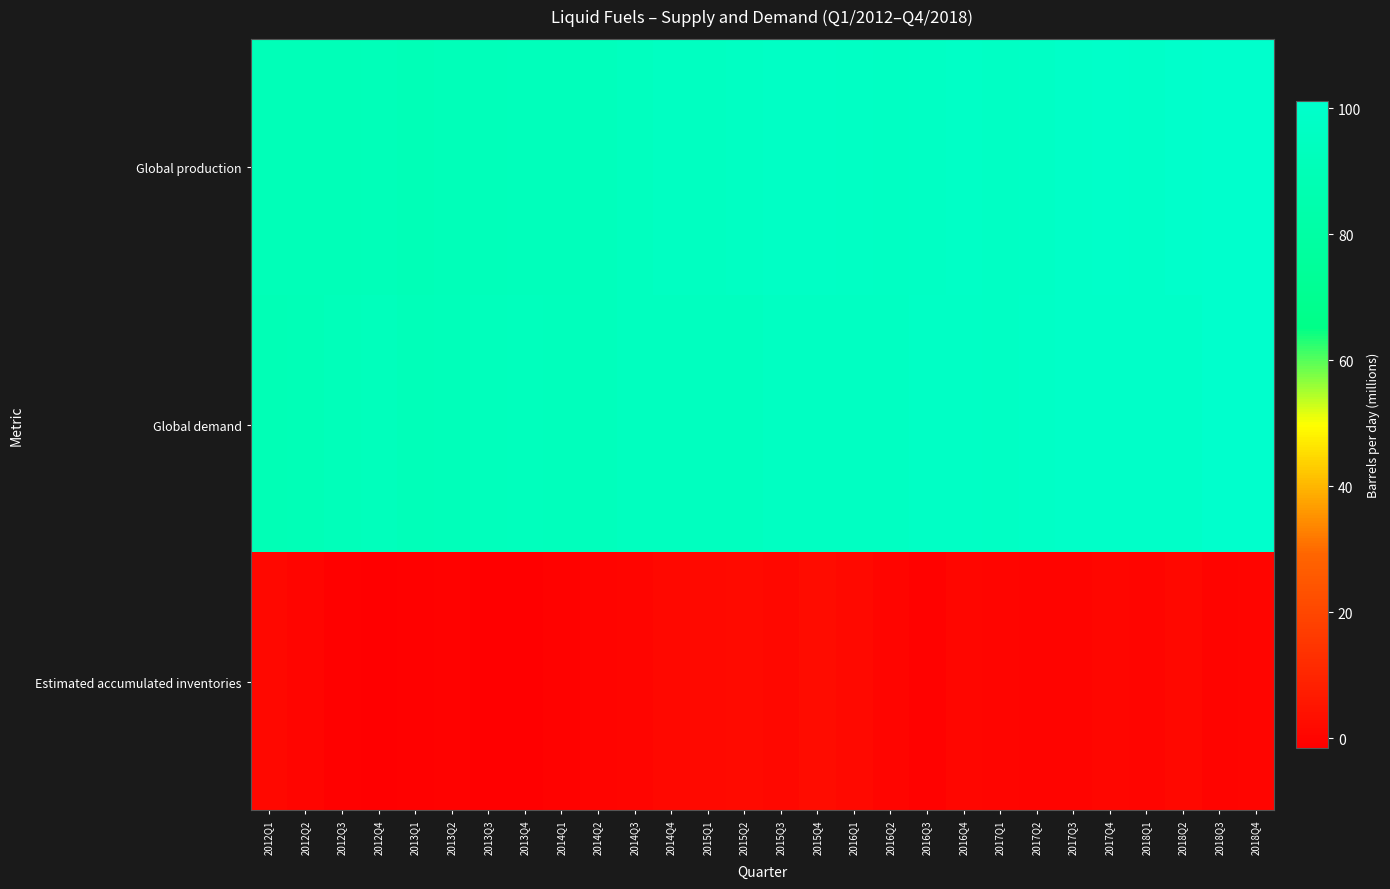

Reading left to right, list all the values displayed in this chart.

Global production: 2012Q1=90.7	2012Q2=90.6	2012Q3=90.6	2012Q4=91.1	2013Q1=90.1	2013Q2=91.2	2013Q3=91.9	2013Q4=91.9	2014Q1=92.2	2014Q2=92.9	2014Q3=94.2	2014Q4=95.8	2015Q1=95.5	2015Q2=96.5	2015Q3=97.4	2015Q4=97.6	2016Q1=96.8	2016Q2=96.3	2016Q3=97.0	2016Q4=98.2	2017Q1=97.0	2017Q2=97.8	2017Q3=99.3	2017Q4=99.7	2018Q1=99.4	2018Q2=100.4	2018Q3=100.7	2018Q4=101.1
Global demand: 2012Q1=89.8	2012Q2=90.2	2012Q3=91.7	2012Q4=92.6	2013Q1=91.2	2013Q2=91.8	2013Q3=93.0	2013Q4=93.2	2014Q1=92.9	2014Q2=93.0	2014Q3=94.0	2014Q4=94.6	2015Q1=94.1	2015Q2=94.6	2015Q3=96.2	2015Q4=95.5	2016Q1=95.5	2016Q2=96.1	2016Q3=97.6	2016Q4=97.7	2017Q1=96.7	2017Q2=97.9	2017Q3=99.3	2017Q4=99.2	2018Q1=99.0	2018Q2=99.3	2018Q3=100.7	2018Q4=100.7
Estimated accumulated inventories: 2012Q1=0.9	2012Q2=0.4	2012Q3=-1.1	2012Q4=-1.5	2013Q1=-1.1	2013Q2=-0.6	2013Q3=-1.2	2013Q4=-1.3	2014Q1=-0.7	2014Q2=-0.0	2014Q3=0.2	2014Q4=1.2	2015Q1=1.4	2015Q2=1.9	2015Q3=1.3	2015Q4=2.1	2016Q1=1.3	2016Q2=0.2	2016Q3=-0.6	2016Q4=0.6	2017Q1=0.3	2017Q2=-0.1	2017Q3=-0.0	2017Q4=0.5	2018Q1=0.4	2018Q2=1.1	2018Q3=-0.0	2018Q4=0.4